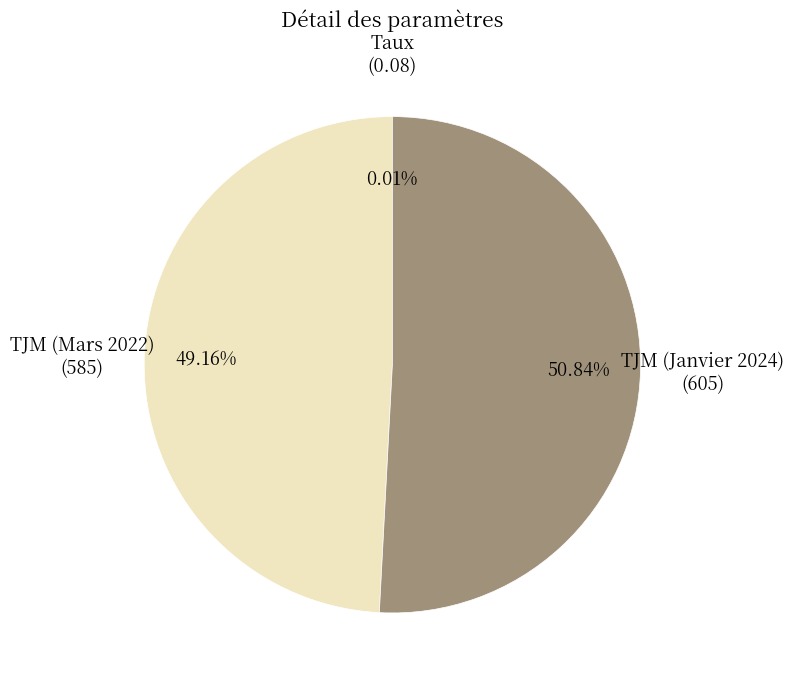

Is there a majority slice in this chart?

Yes